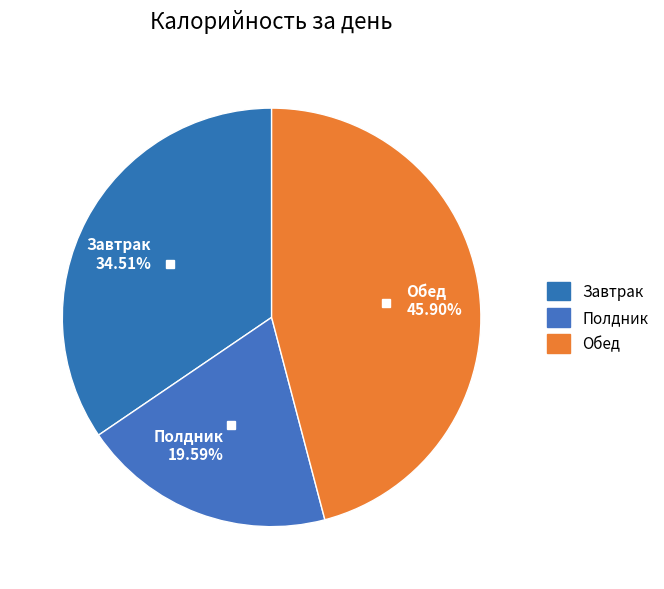

True or false: Полдник accounts for 20% of the total.

True